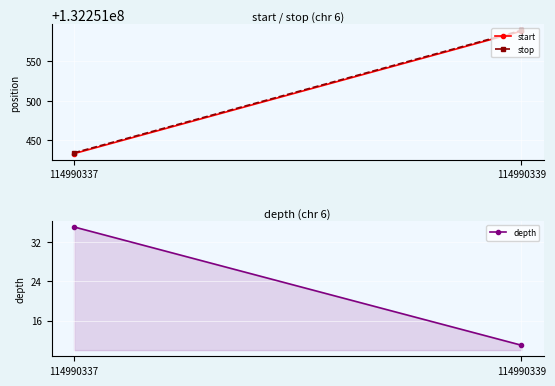

Reading left to right, transcribe all the data shown in this chart.

start: 132251433	132251588
stop: 132251434	132251589
depth: 35	11